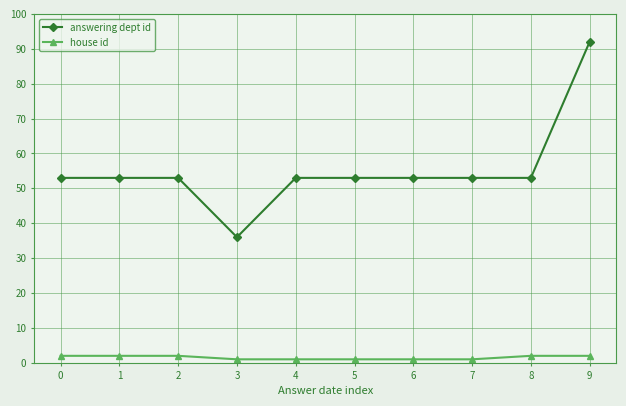

True or false: house id has a value of 1 at 7.

True